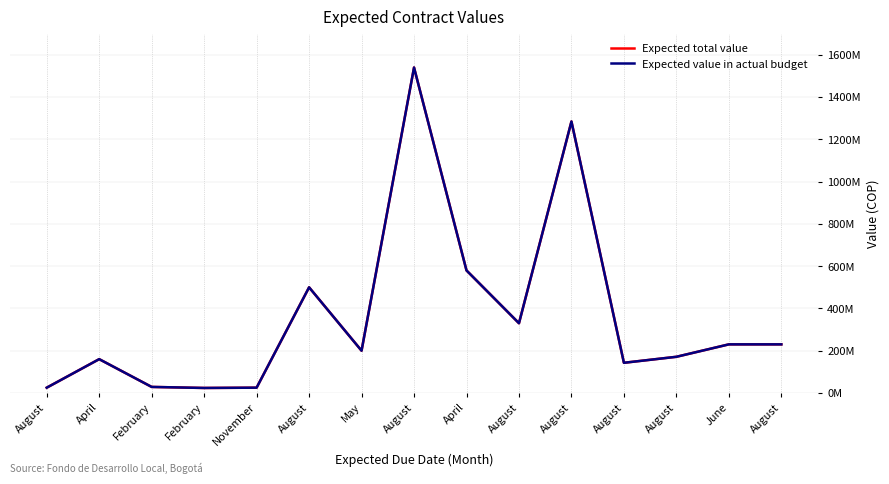

Does the chart display data point markers on the line(s)?

No